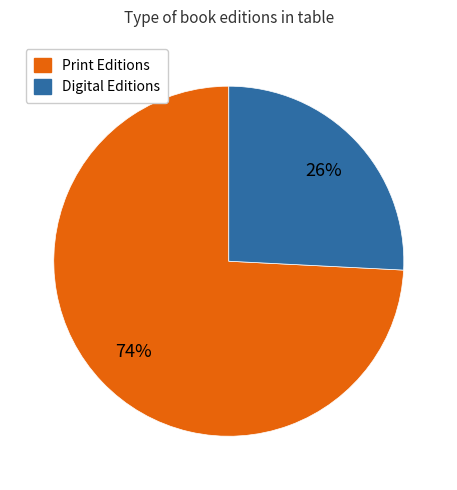

To the nearest percent, what is the difference between the largest and smallest slice percentages?

48%